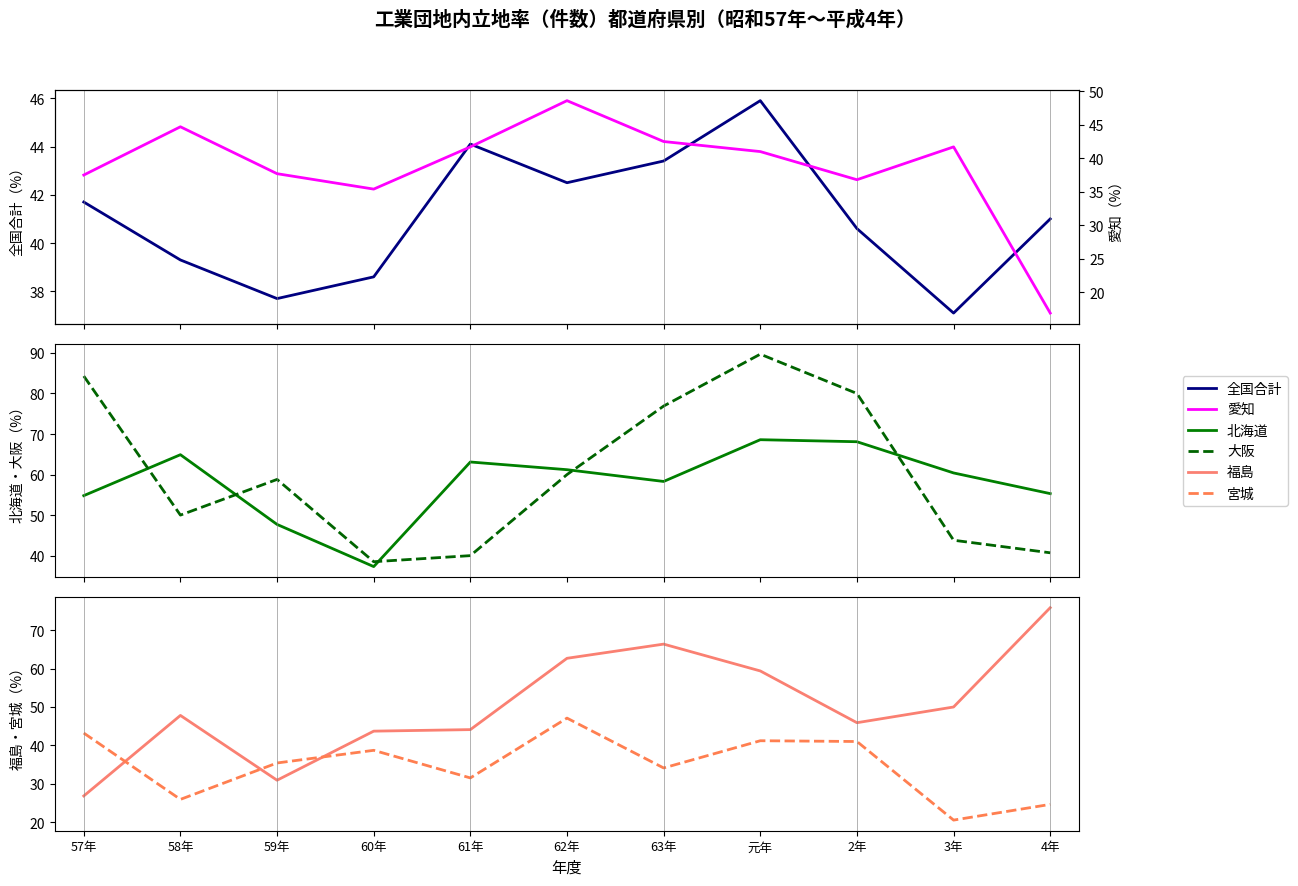

At 3年, list the series in order from largest to smallest.

北海道, 福島, 大阪, 愛知, 全国合計, 宮城